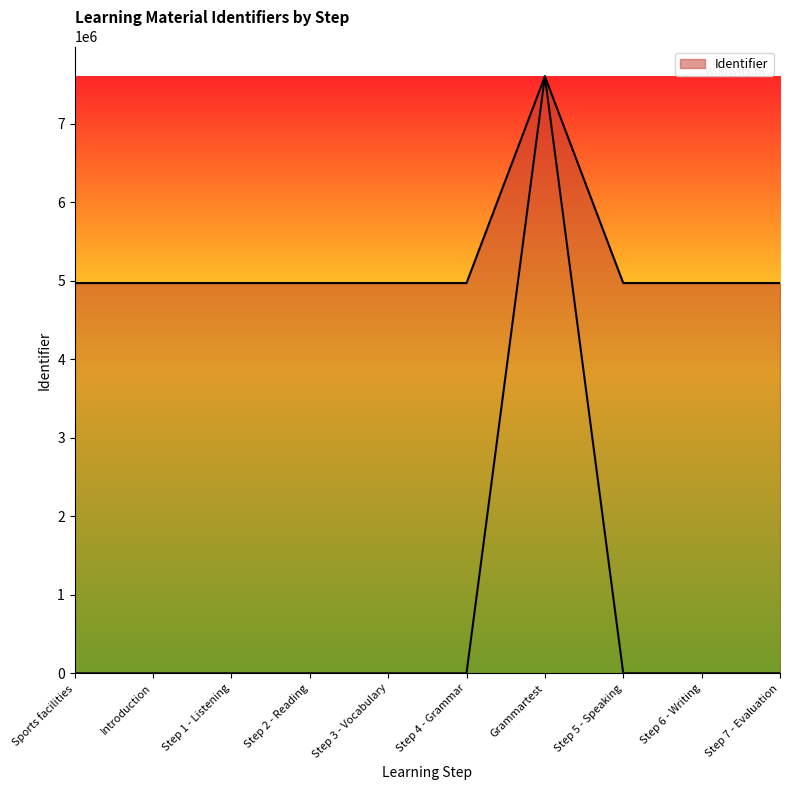

Rank the categories by value from lowest to highest.

Sports facilities, Introduction, Step 1 - Listening, Step 2 - Reading, Step 3 - Vocabulary, Step 4 - Grammar, Step 5 - Speaking, Step 6 - Writing, Step 7 - Evaluation, Grammartest